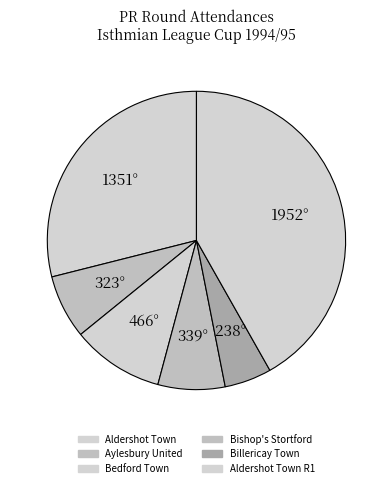

How many segments does this pie chart have?

6